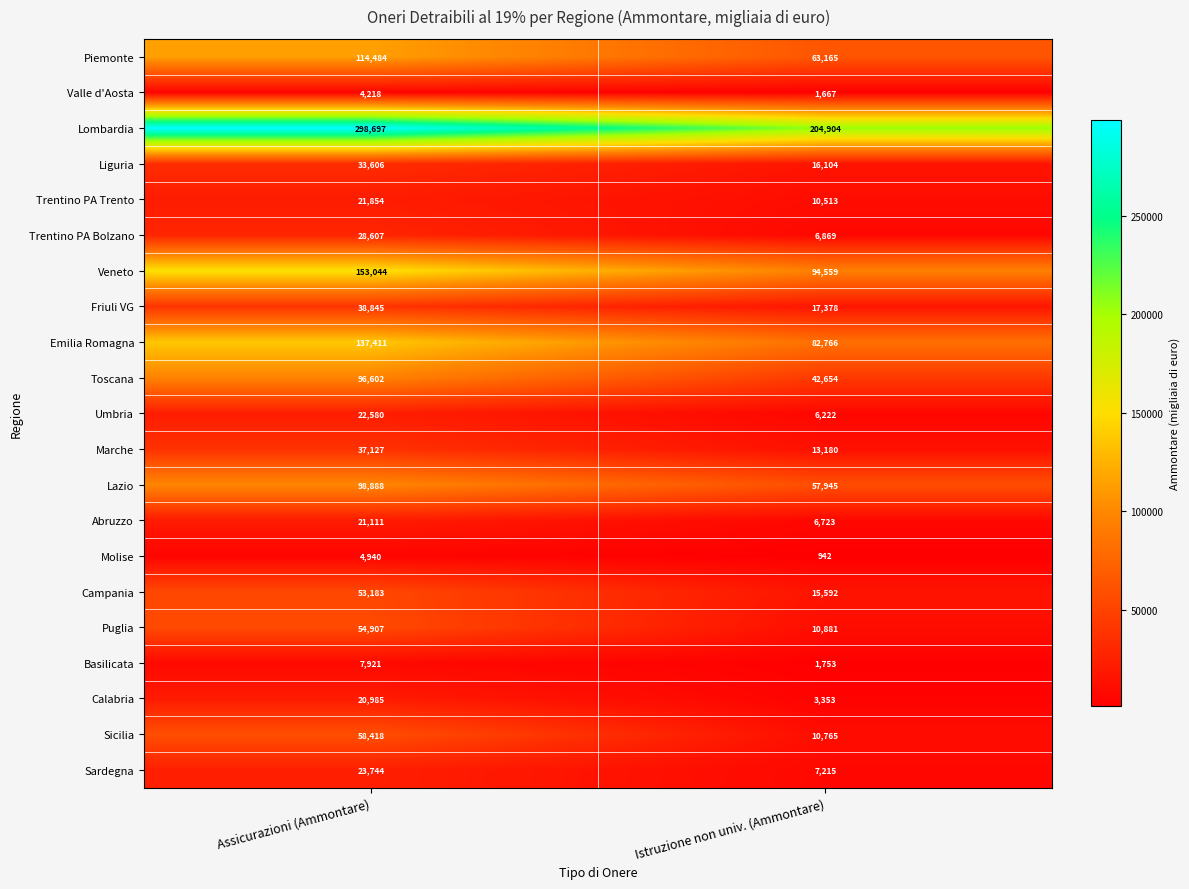

At which category is the sum across all series the highest?

Assicurazioni (Ammontare)